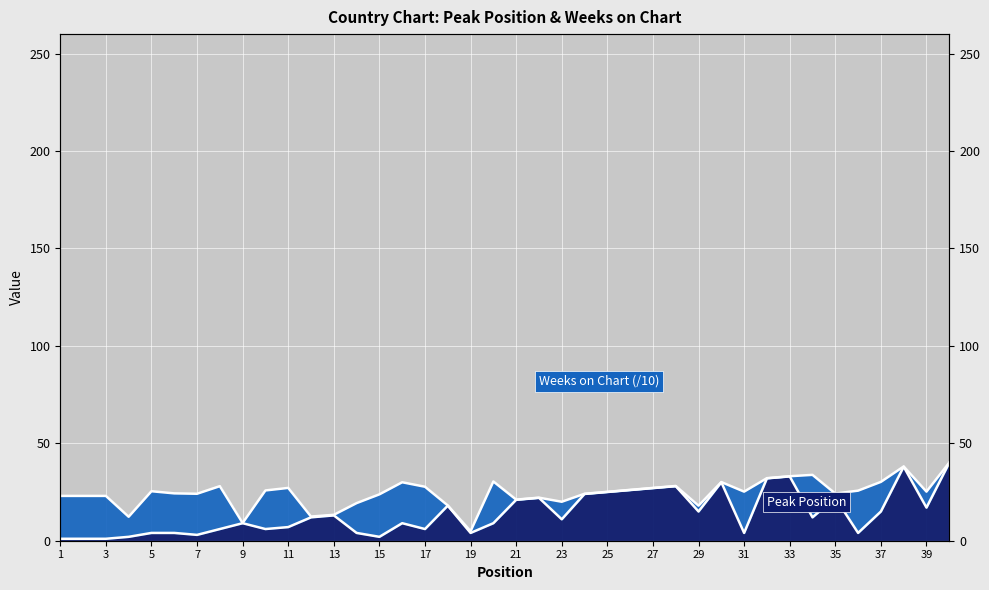

How many values are below 12?

20